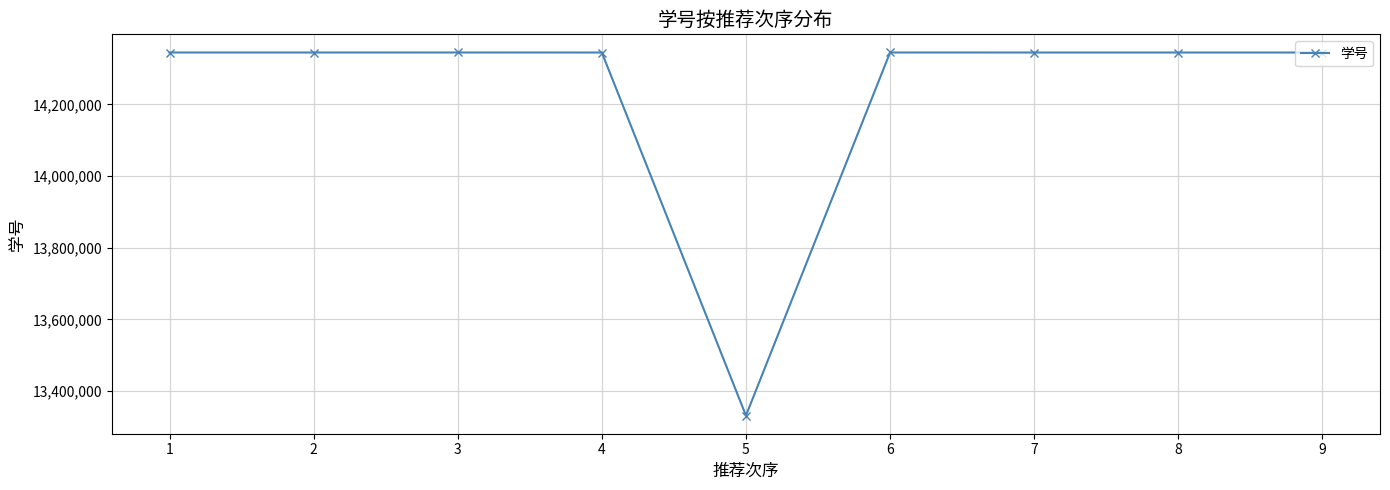

Read the value at 4.

14345014